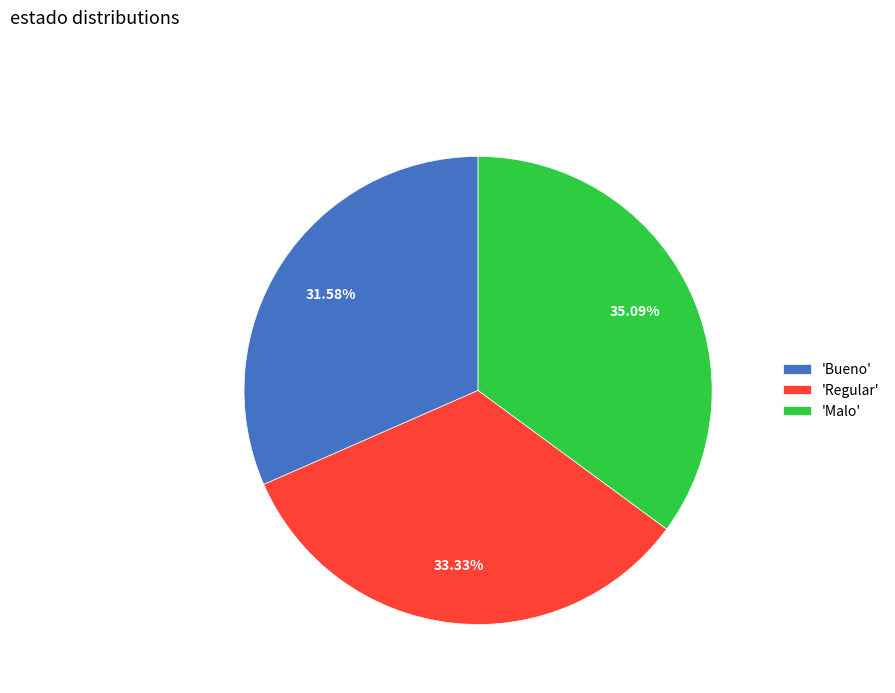

Is there any slice that represents more than half of the pie?

No